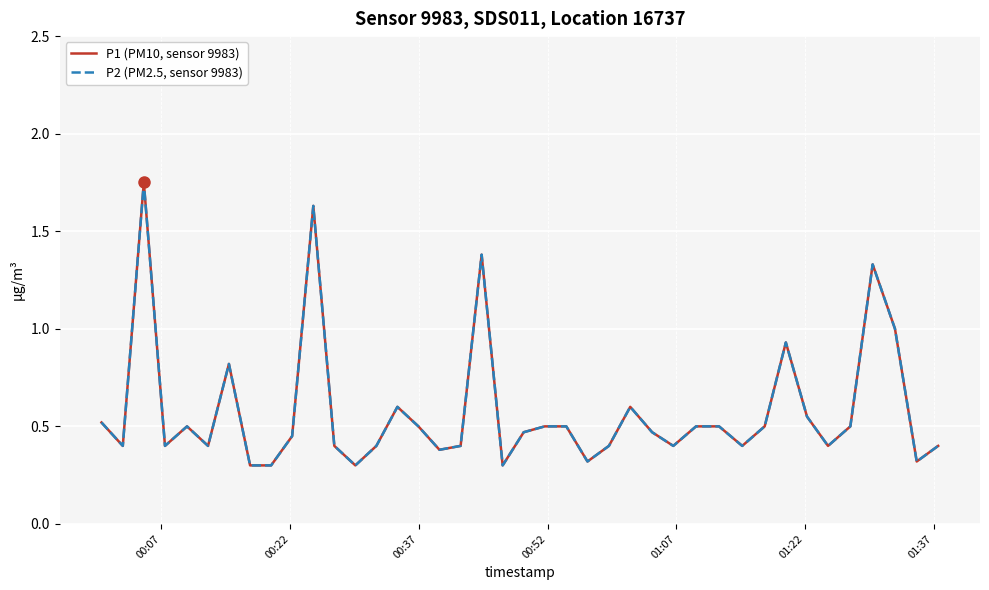

True or false: P1 (PM10, sensor 9983) and P2 (PM2.5, sensor 9983) intersect in this chart.

False